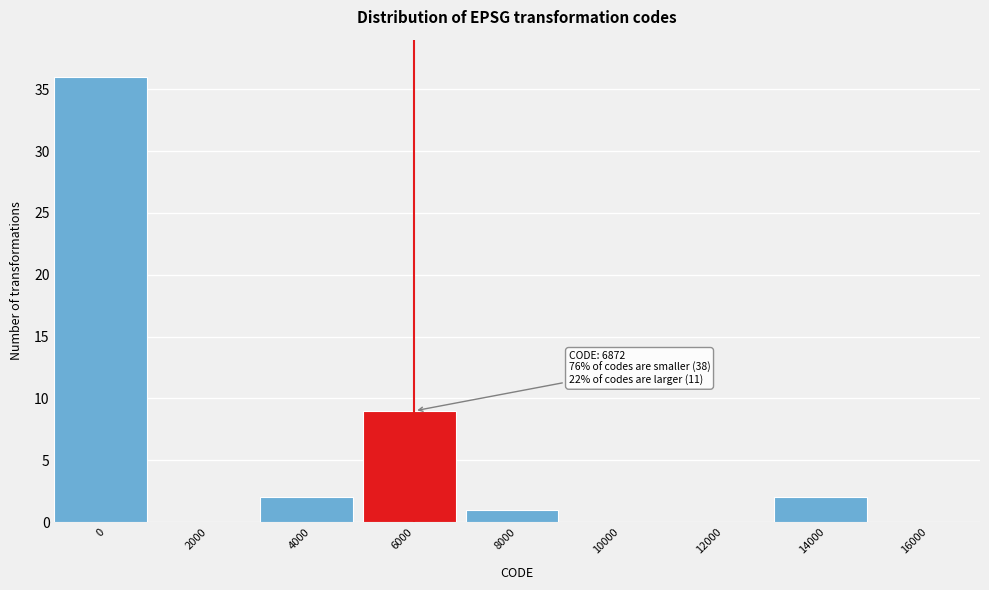

Reading left to right, what are all the values shown in this chart?

0=36	2000=0	4000=2	6000=9	8000=1	10000=0	12000=0	14000=2	16000=0